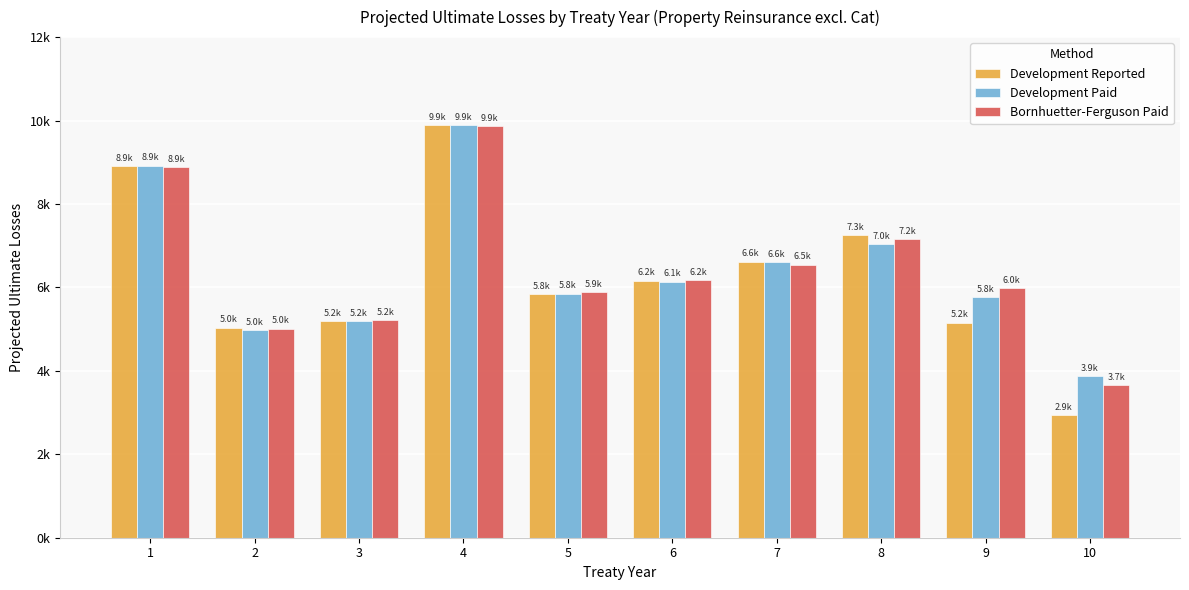

Reading right to left, transcribe all the data shown in this chart.

Development Reported: 2933.1	5158.6	7250.2	6616.0	6164.4	5844.6	9895.2	5189.8	5038.0	8907.2
Development Paid: 3877.9	5761.6	7037.5	6612.3	6141.1	5849.3	9890.7	5195.9	4980.7	8916.3
Bornhuetter-Ferguson Paid: 3652.3	5987.6	7153.6	6547.9	6172.9	5880.3	9857.9	5218.9	5008.9	8882.3